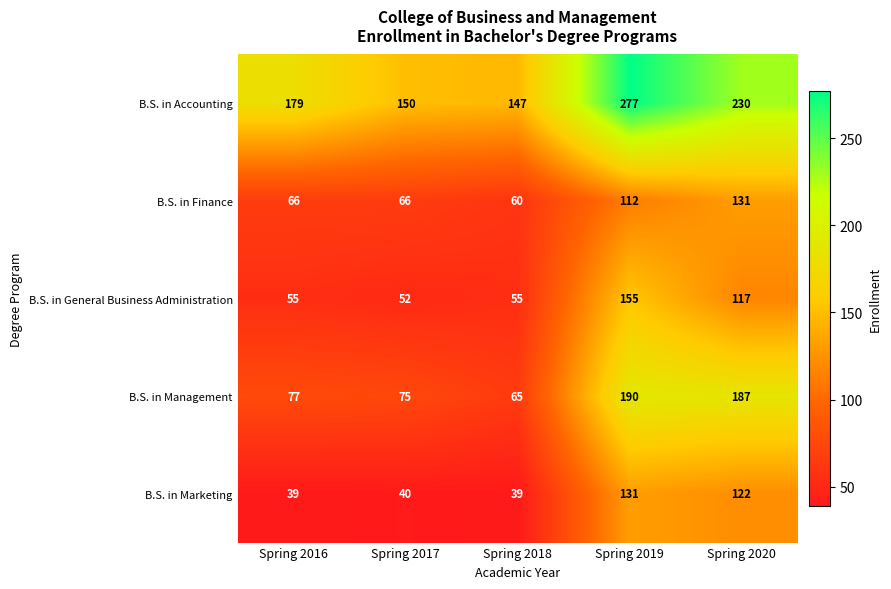

How many series are shown in this chart?

5